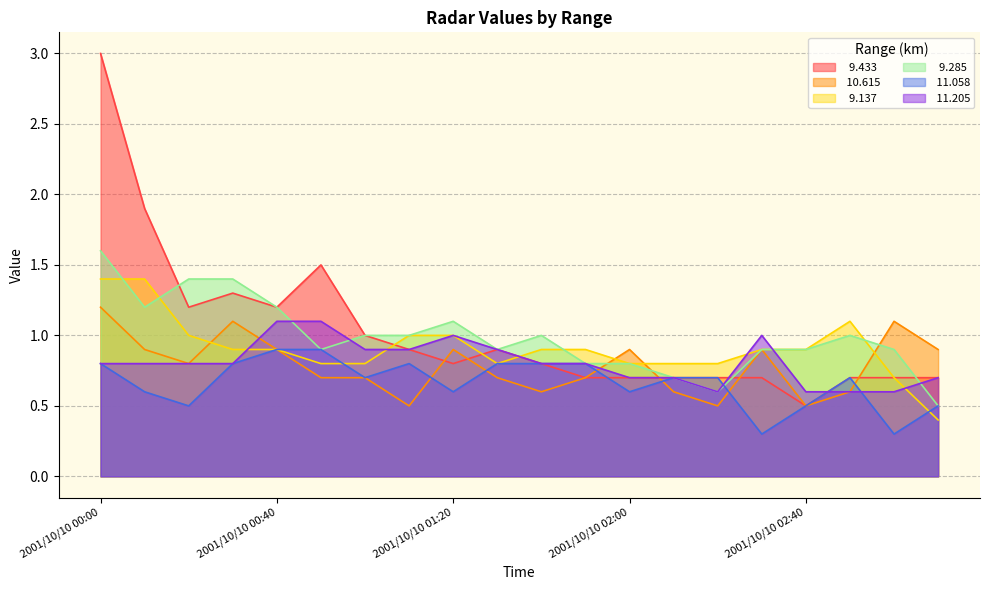

Does the chart display data point markers on the line(s)?

No